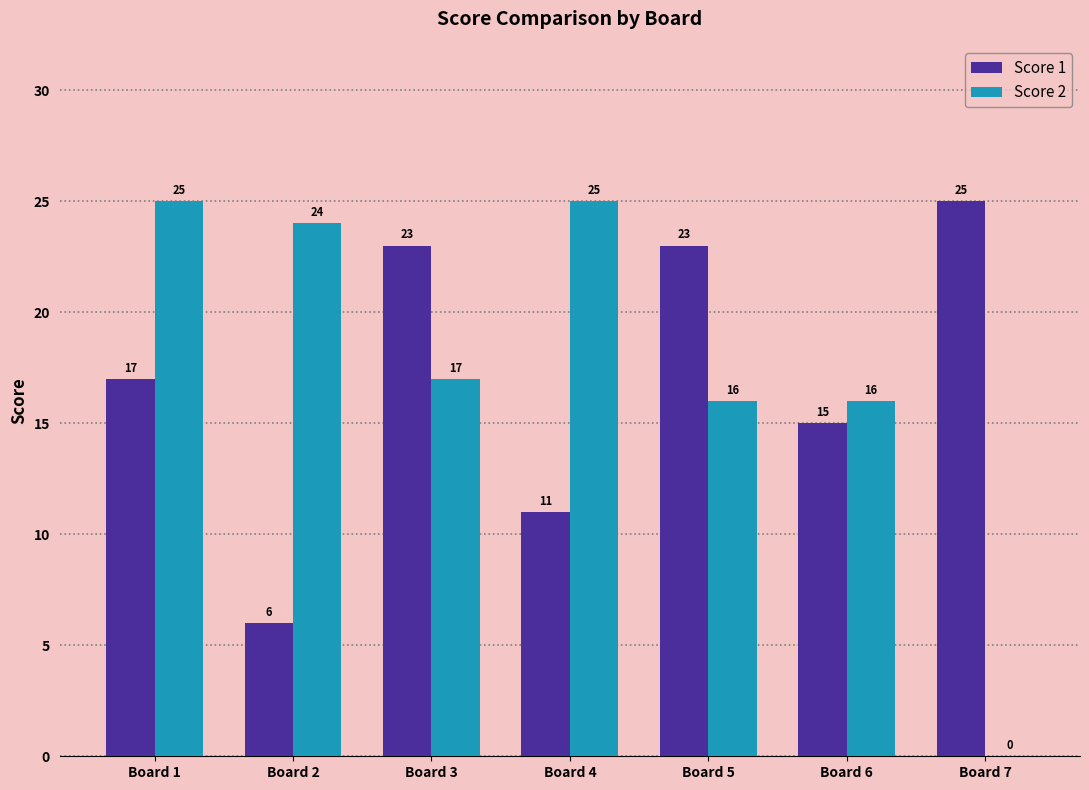

What is the difference between the Score 1 values at Board 6 and Board 1?

2